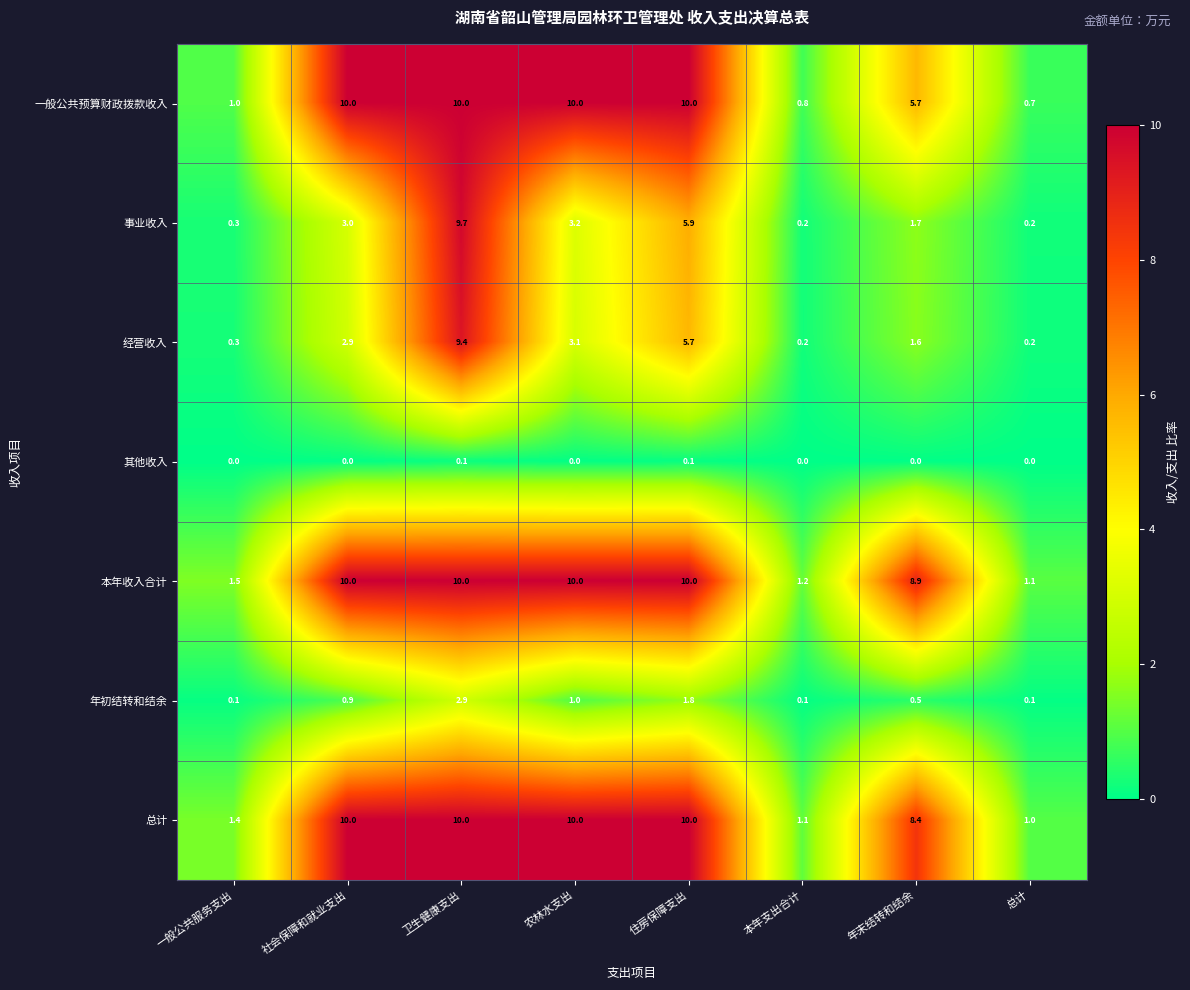

What value does the 本年收入合计 series have at 住房保障支出?

10.0